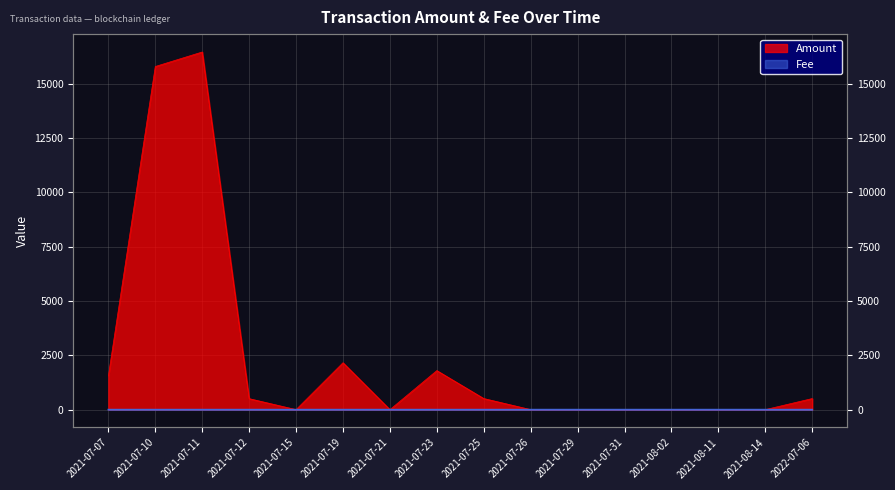

How many Fee values are between 0 and 1?

16